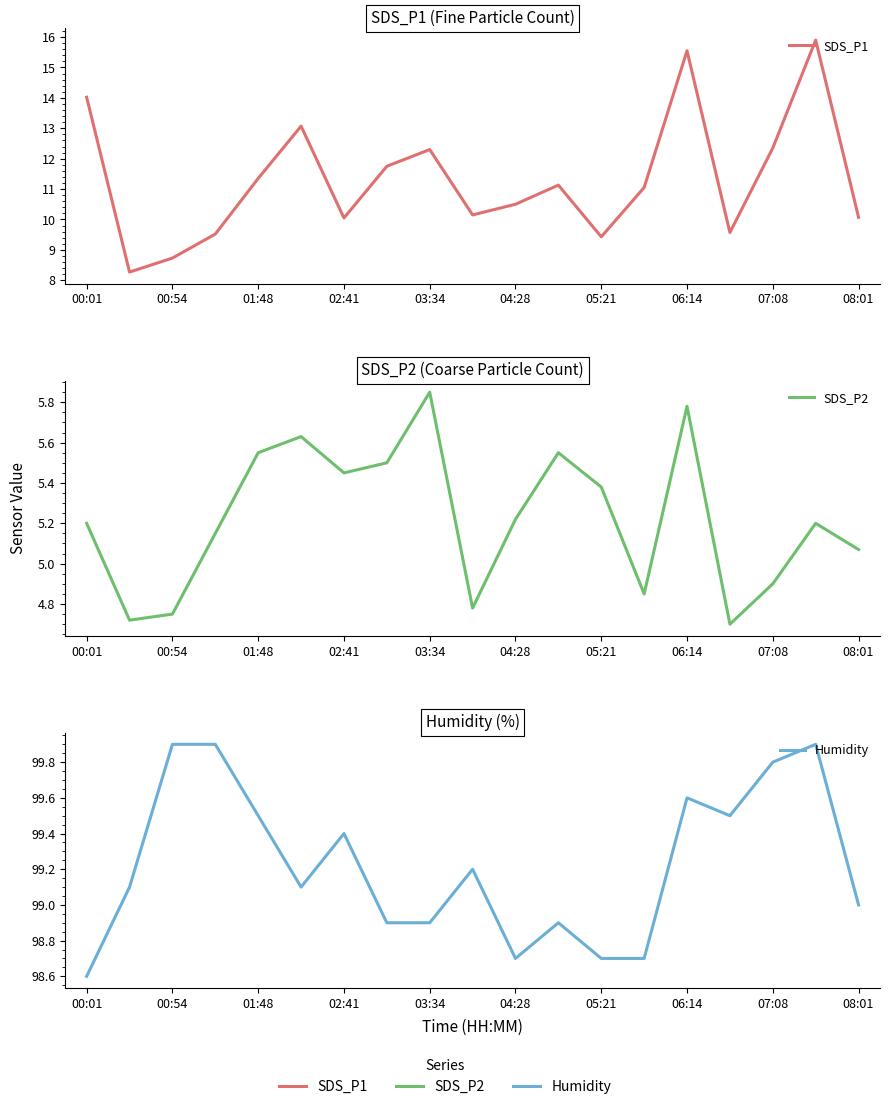

True or false: SDS_P2 and SDS_P1 intersect in this chart.

False